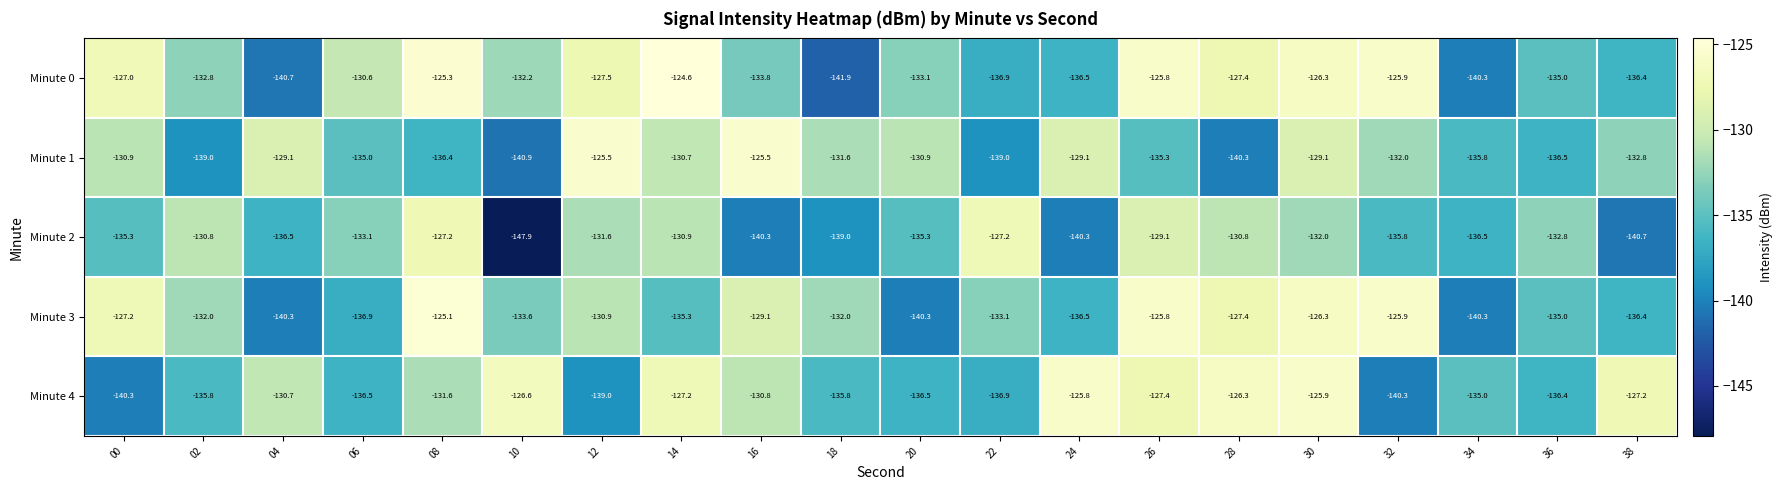

Is it true that Minute 2 equals -135.8 at 32?

True